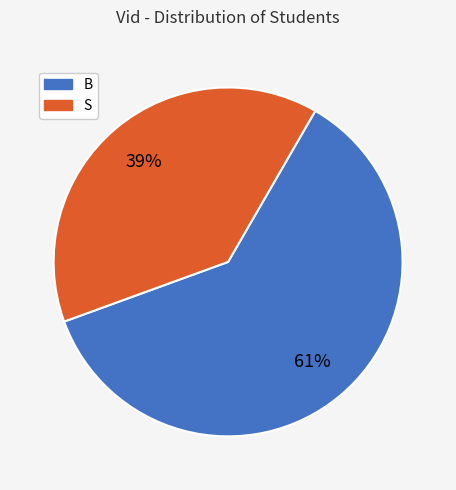

What percentage is the B slice, to the nearest percent?

61%